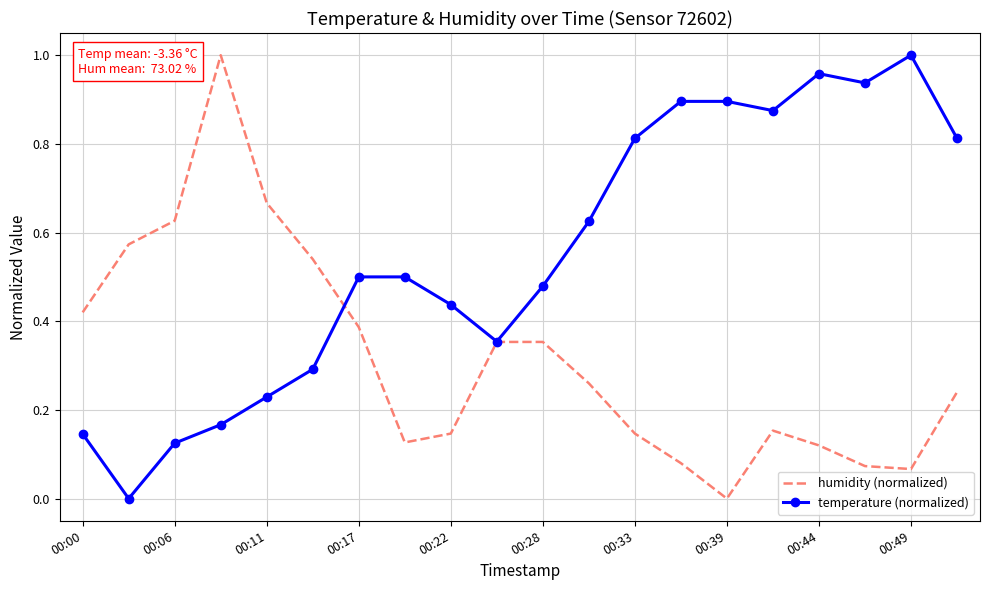

Rank the series by their average value, from lowest to highest.

humidity (normalized), temperature (normalized)